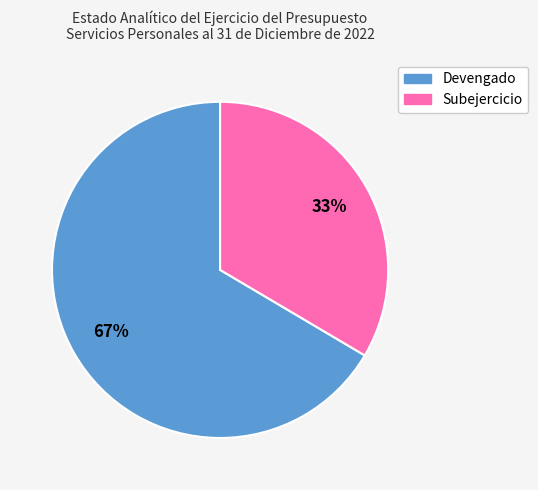

Count the number of slices in the pie.

2